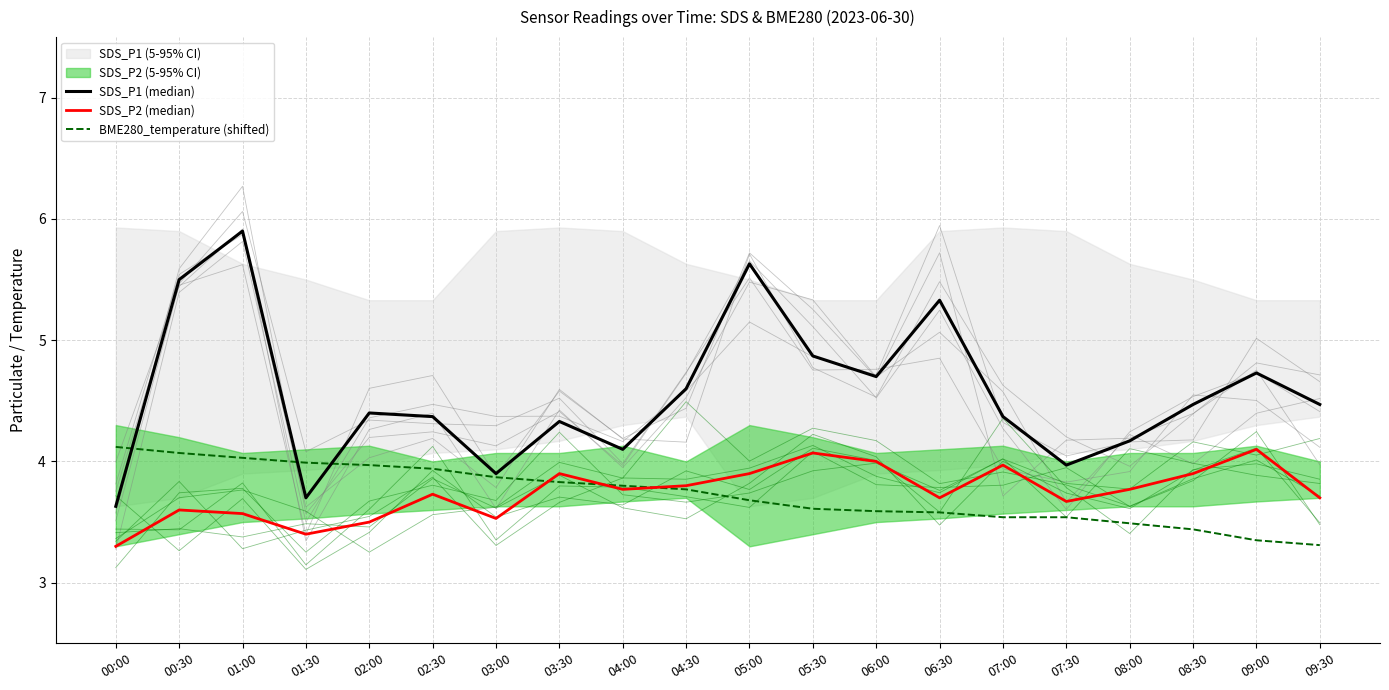

The value of SDS_P1 (median) at 07:00 is 4.4. True or false?

True